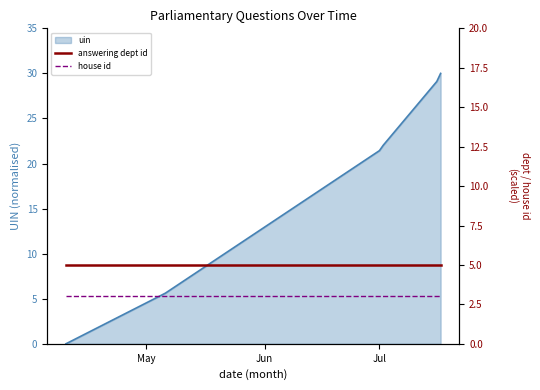

What is the sum of all house id values?

18